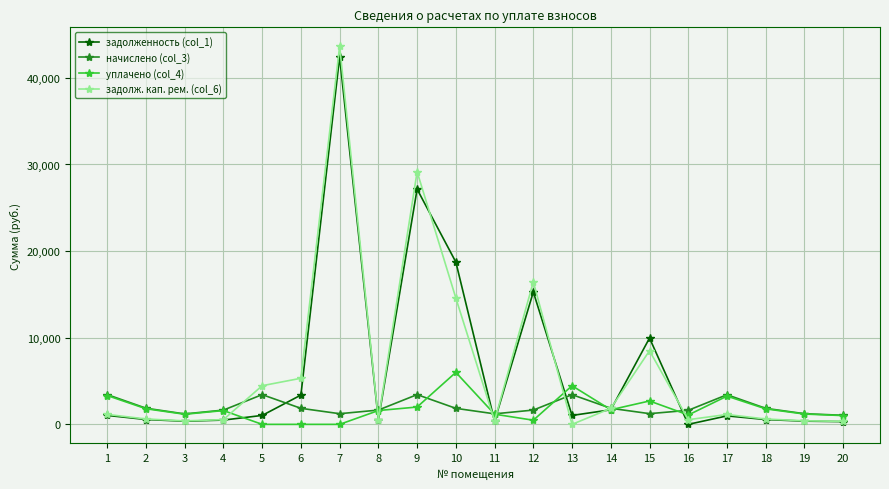

At which label does уплачено (col_4) reach its peak?

10